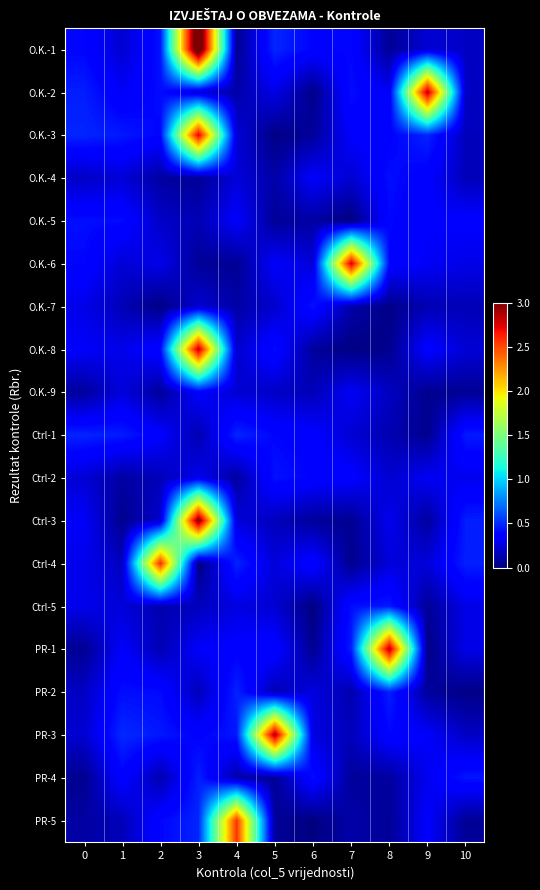

Which label corresponds to the largest value in the chart?

3